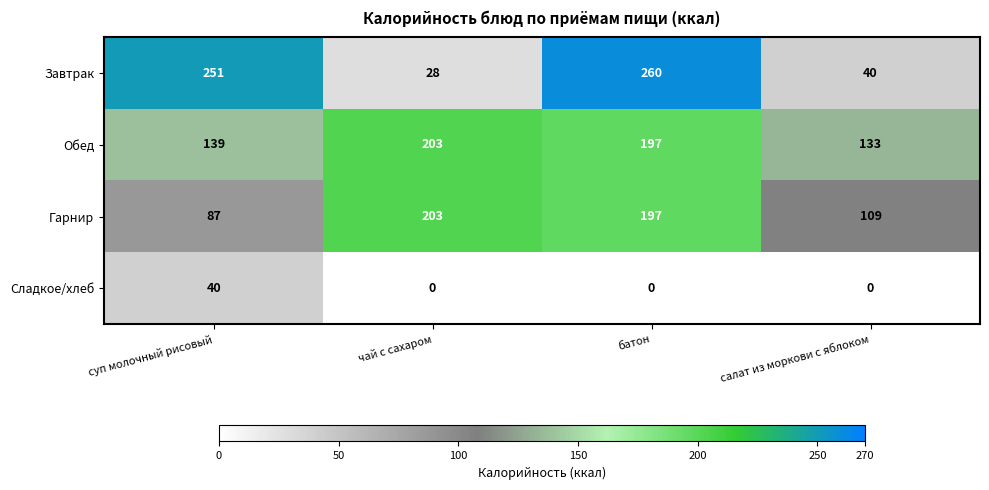

At which category does the chart reach its peak across all series?

батон